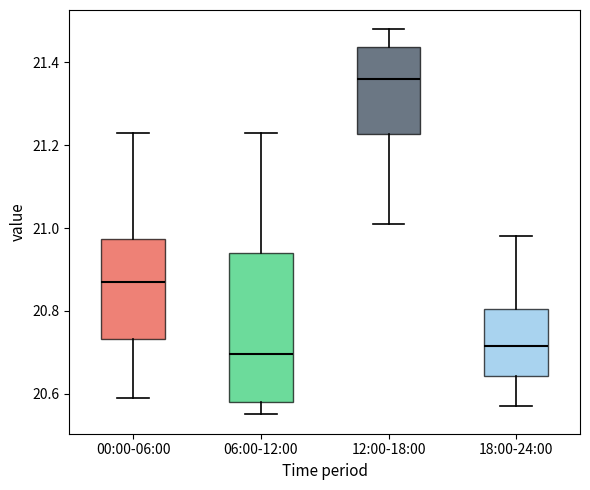

Which box's median line is the highest?

12:00-18:00